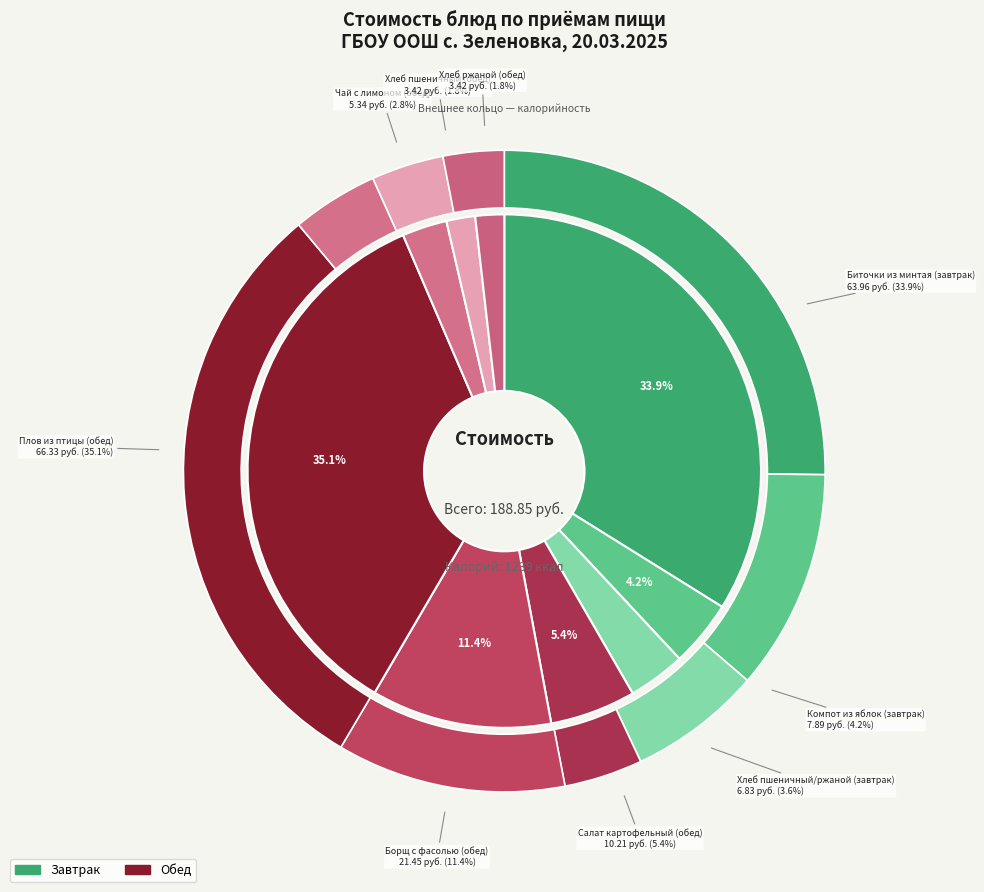

To the nearest percent, what portion does Хлеб пшеничный/ржаной (завтрак) represent?

4%